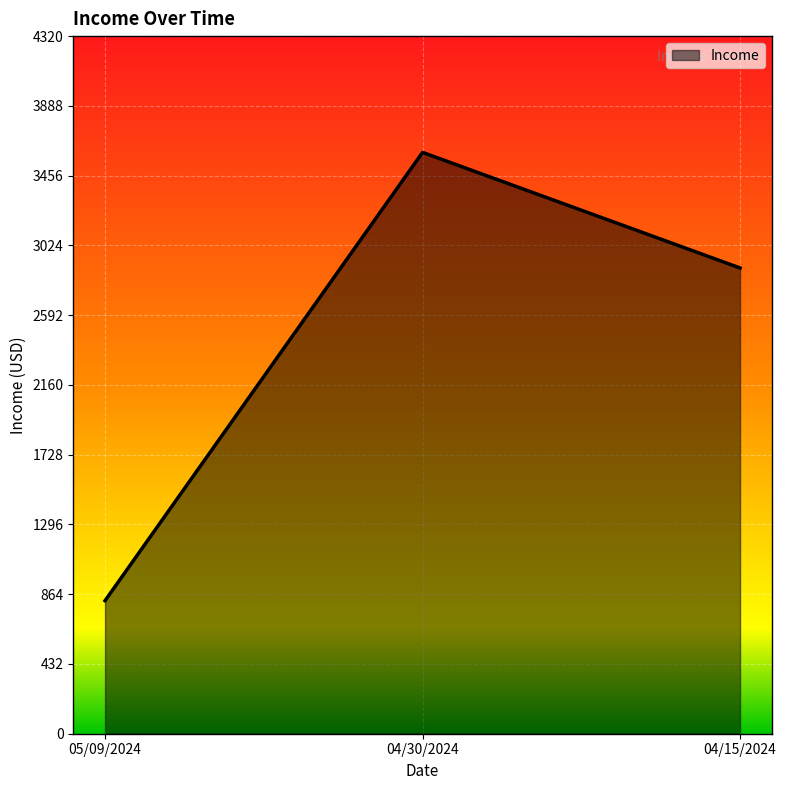

How many lines are shown in the chart?

1